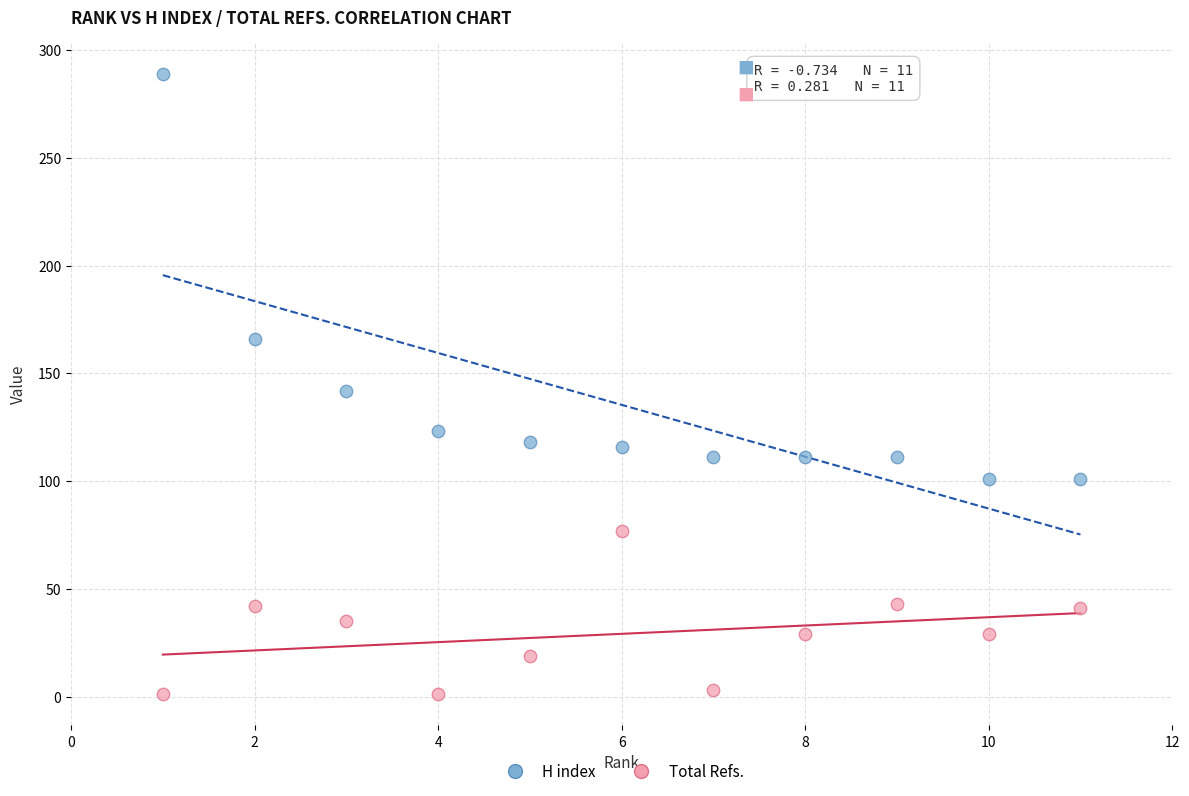

Which series has the widest spread of Y values?

H index